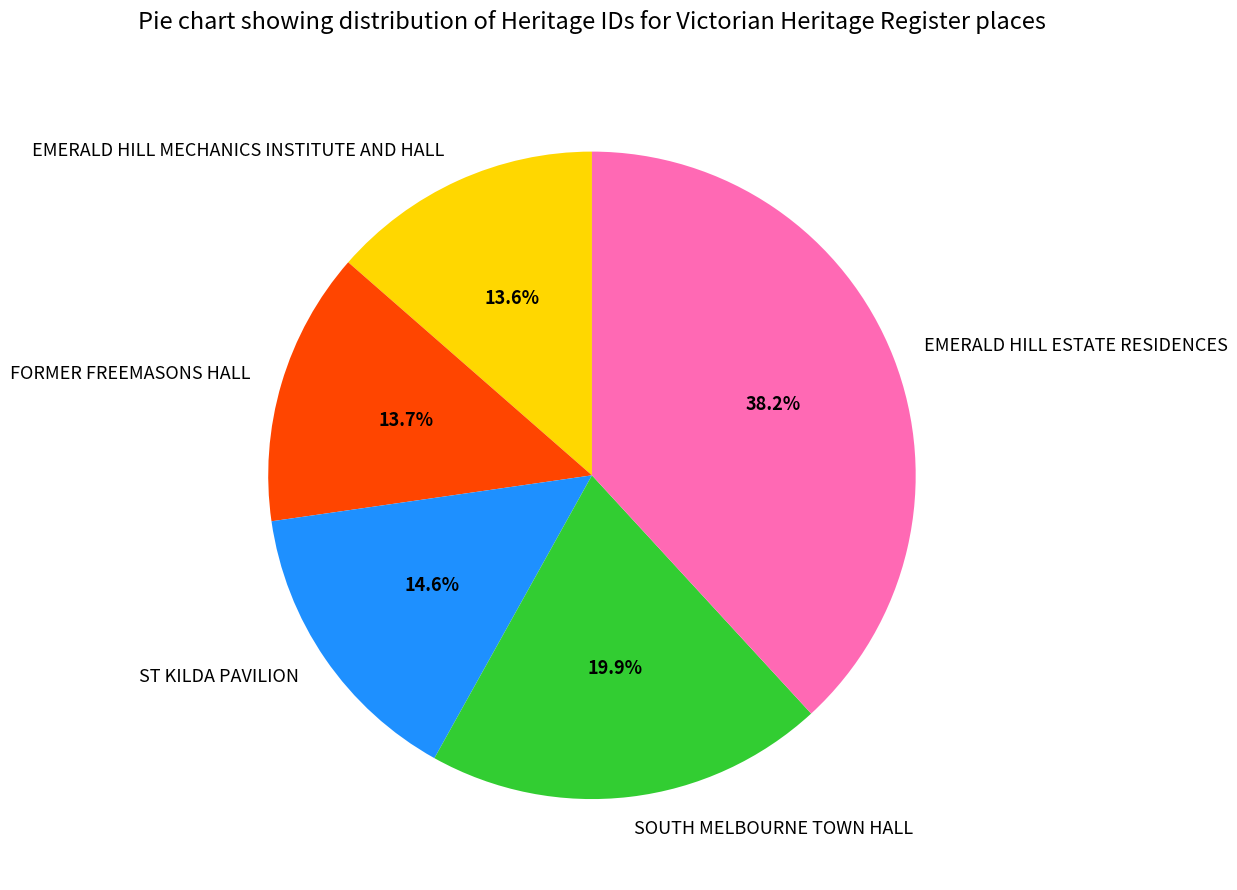

To the nearest percent, what portion does ST KILDA PAVILION represent?

15%